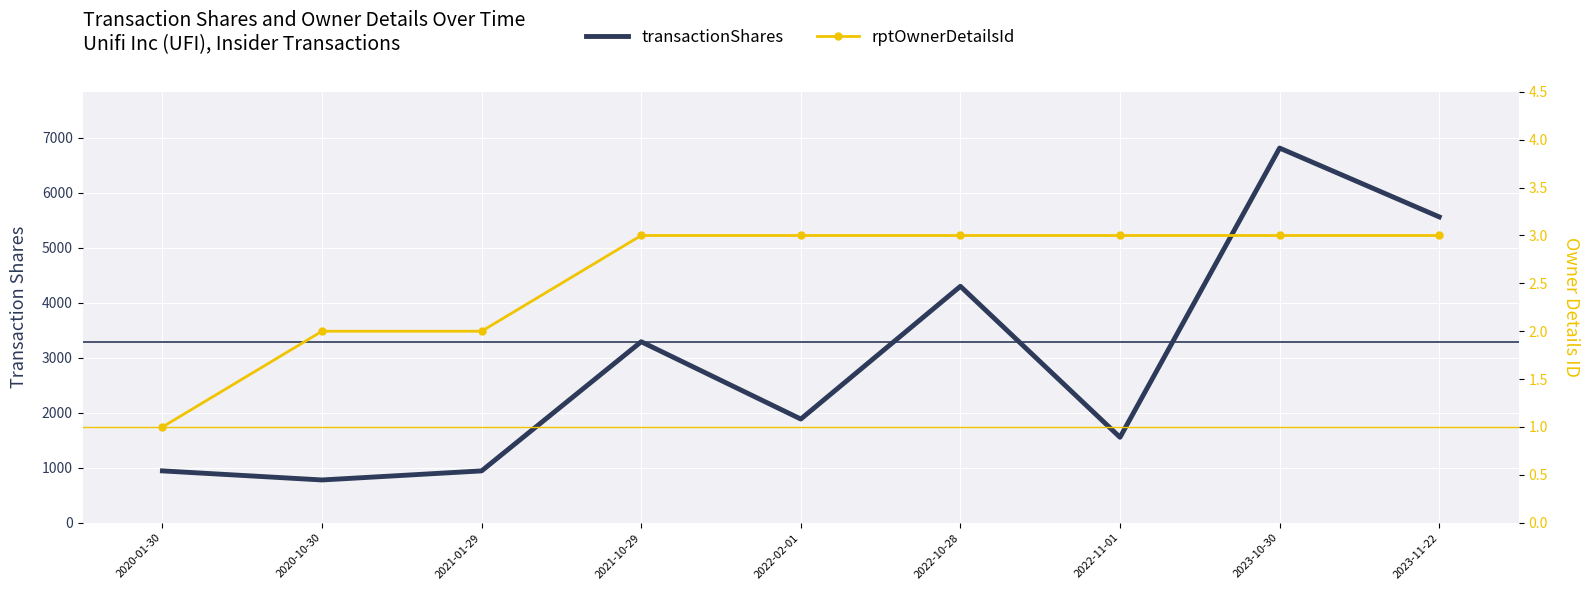

Count the number of data series in this chart.

2